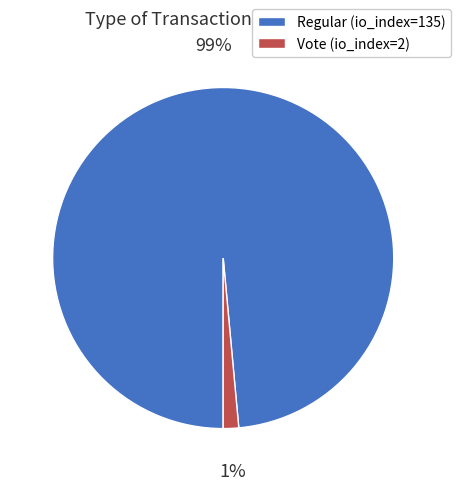

What percentage is the Regular (io_index=135) slice, to the nearest percent?

99%